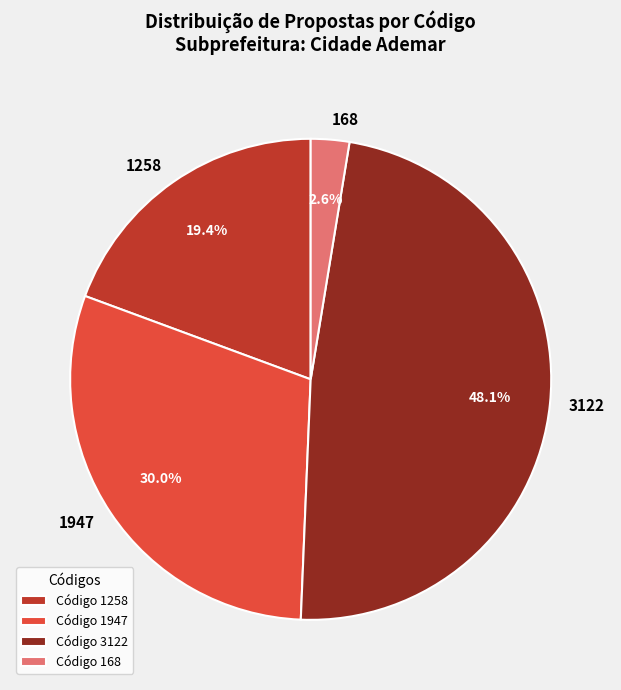

What is the smallest slice in the pie chart?

168